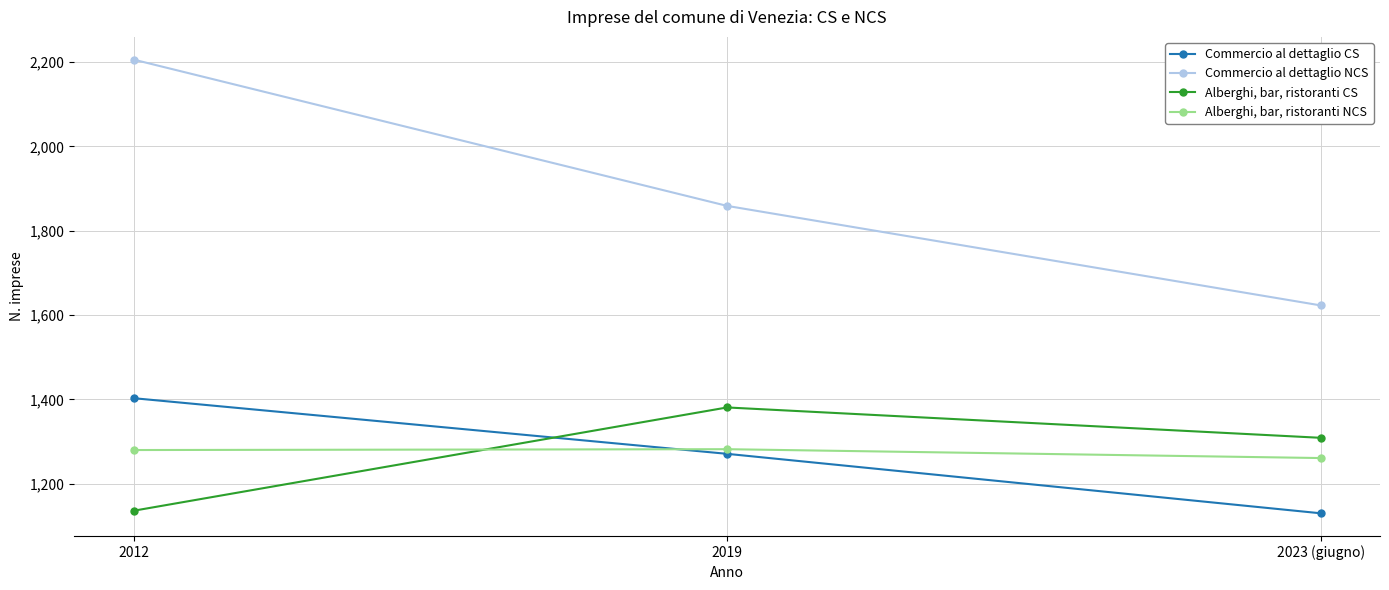

What is the average value of the Alberghi, bar, ristoranti CS series?

1275